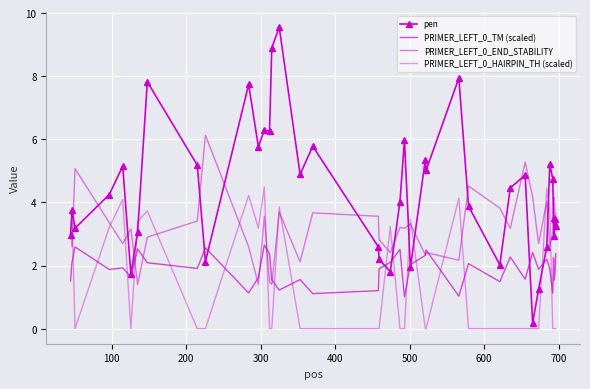

How many times do pen and PRIMER_LEFT_0_END_STABILITY cross each other?

16